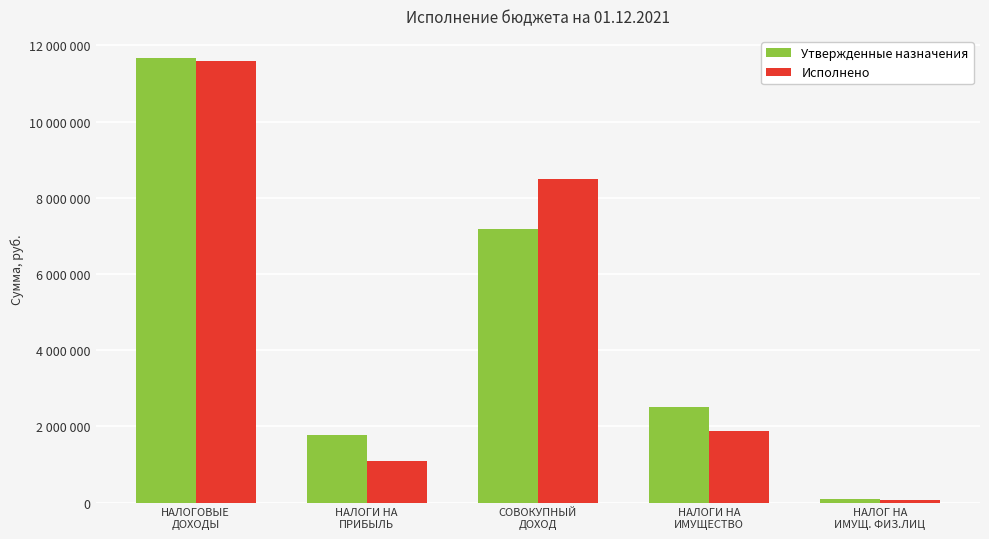

What is the difference between the maximum and second lowest values in the Исполнено series?

10505078.2